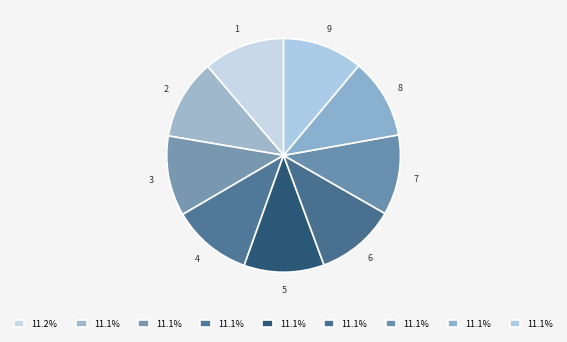

Combined, do 2 and 9 account for over 50%?

No